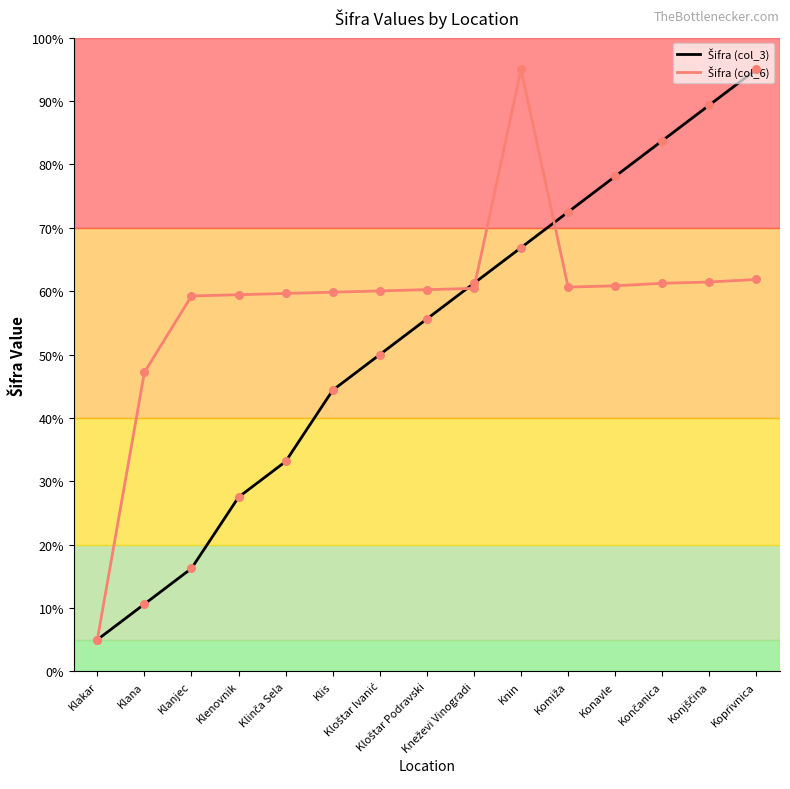

What is the total value across all series at Koprivnica?

156.9